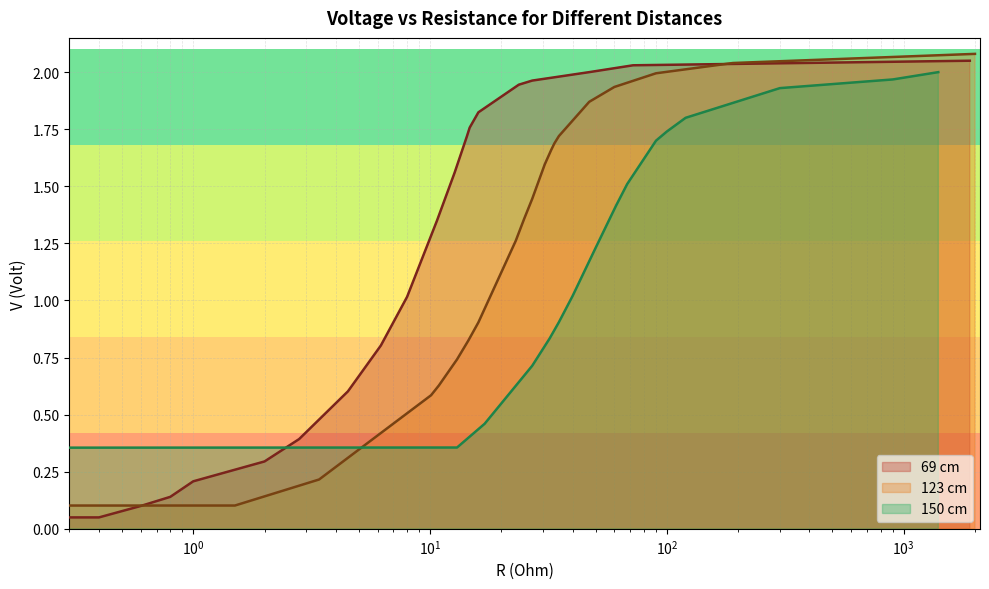

True or false: 69cm V has more than 2 interior local peaks.

False